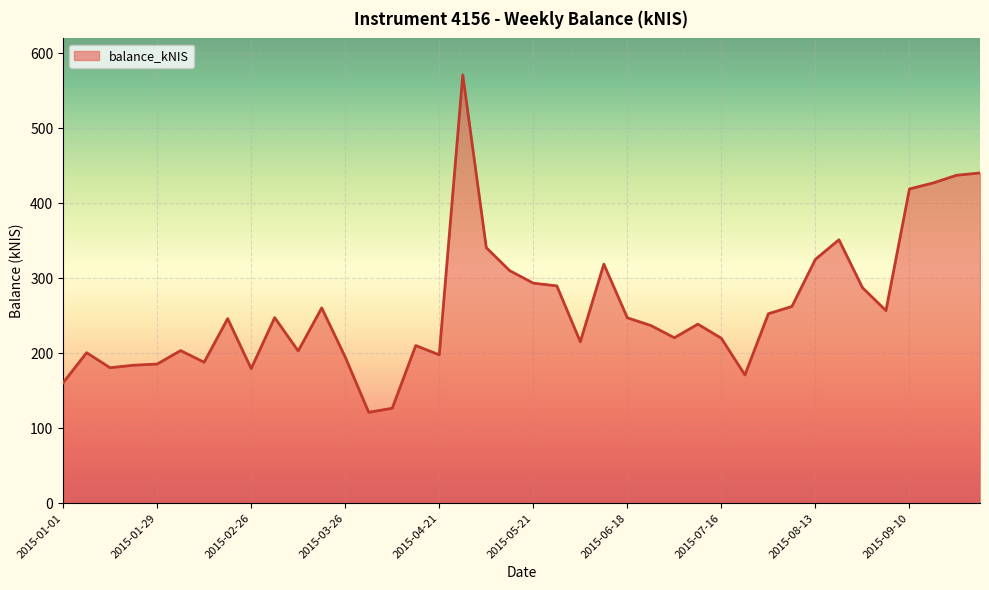

How many interior local valleys (lower than both neighbors) does the data have?

10